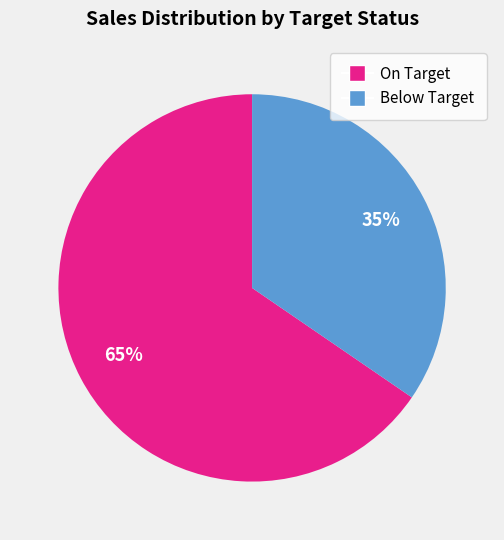

Rank the categories by value from lowest to highest.

Below Target, On Target